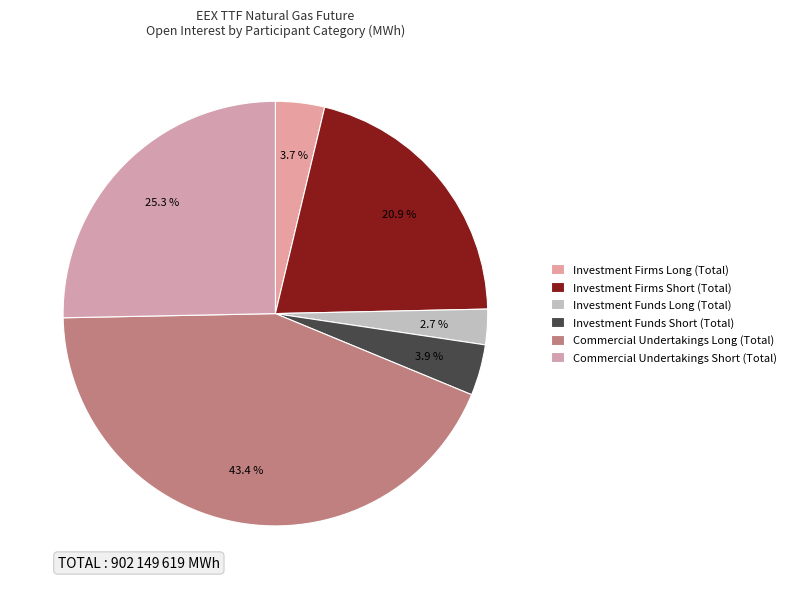

What is the change in value from Investment Firms Long (Total) to Commercial Undertakings Long (Total)?

+358309058.3